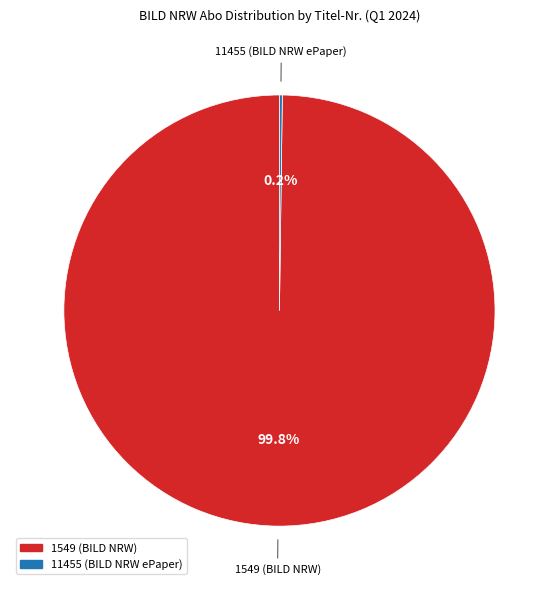

Which category accounts for the majority?

1549 (BILD NRW)